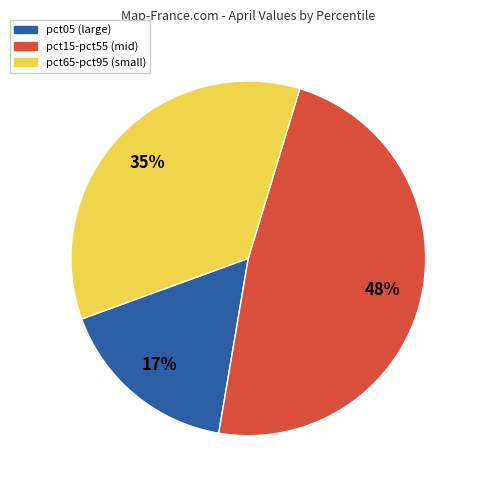

How many slices are in this pie chart?

3